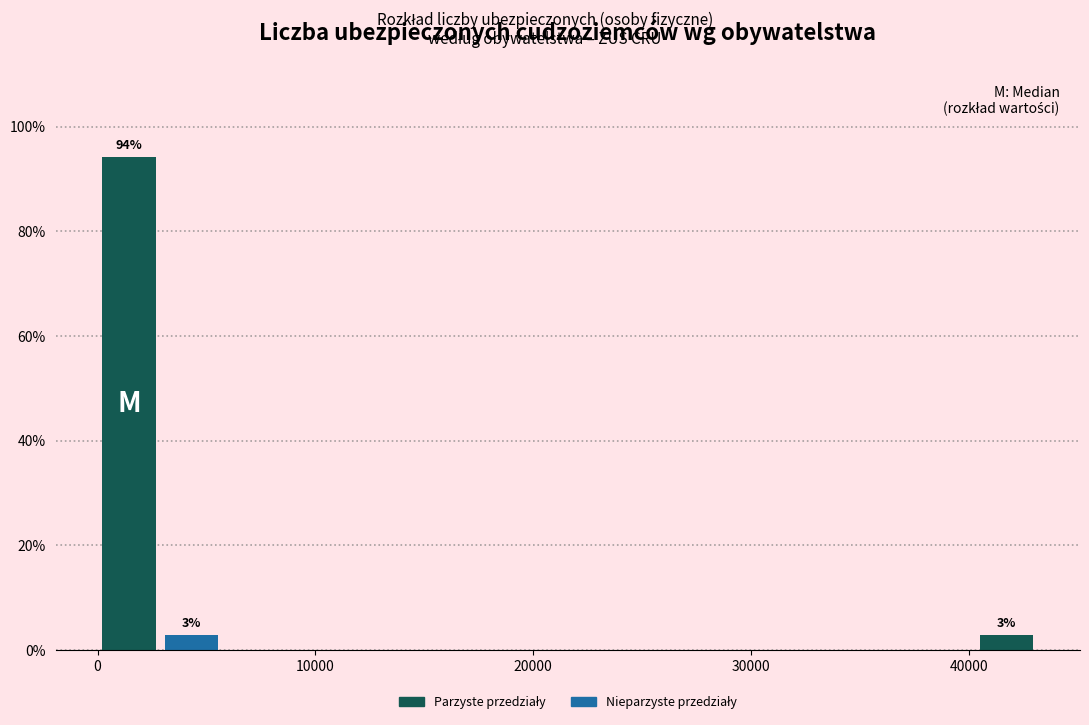

Read against the x-axis, roughly where is the centre of the tallest bar?

1000